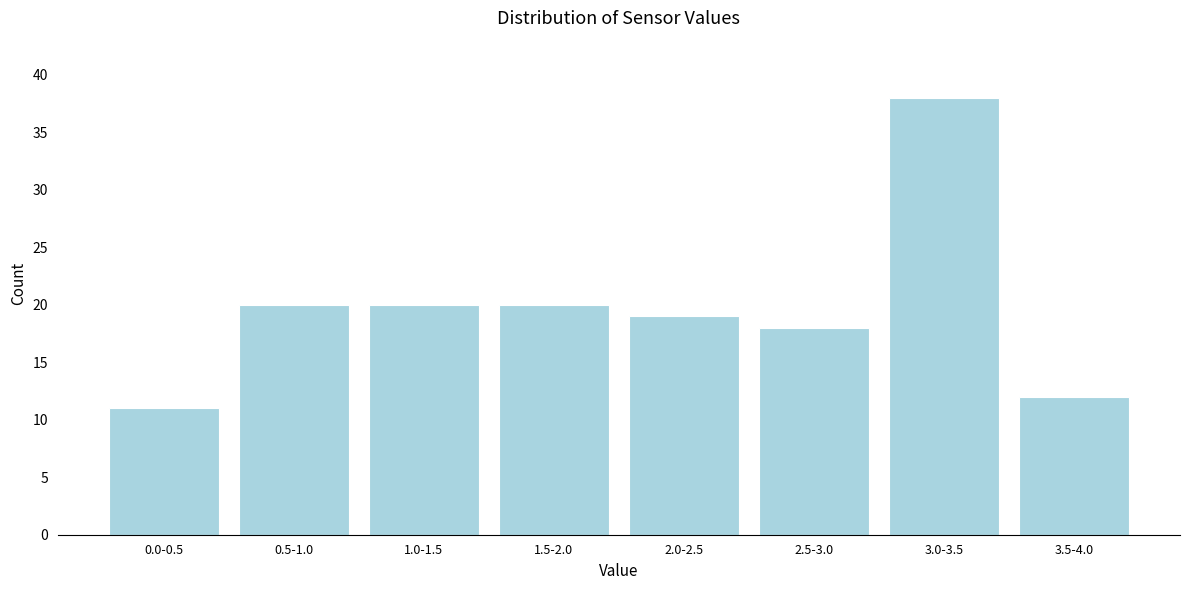

Reading right to left, list all the values displayed in this chart.

12	38	18	19	20	20	20	11